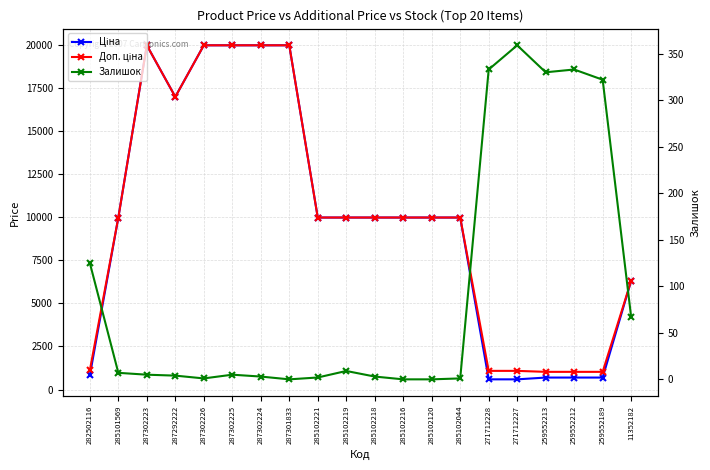

Reading left to right, extract all data points from this chart.

Ціна: 818.5	9975.0	19964.2	16976.3	19964.2	19964.2	19964.2	19964.2	9975.0	9975.0	9975.0	9975.0	9975.0	9975.0	589.9	589.9	693.7	693.7	693.7	6308.8
Доп. ціна: 1109.2	9975.0	19964.2	16976.3	19964.2	19964.2	19964.2	19964.2	9975.0	9975.0	9975.0	9975.0	9975.0	9975.0	1081.7	1081.7	1024.6	1024.6	1024.6	6308.8
Залишок: 125.0	7.0	5.0	4.0	1.0	5.0	3.0	0.0	2.0	9.0	3.0	0.0	0.0	1.0	333.0	359.0	330.0	333.0	322.0	67.0